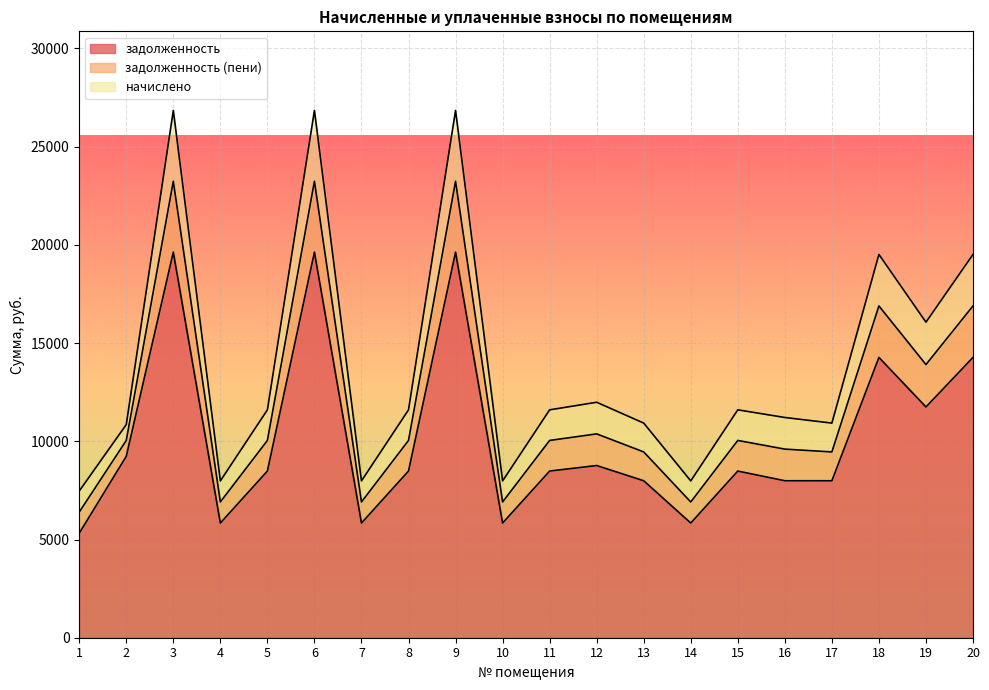

Which label corresponds to the smallest value in the chart?

1